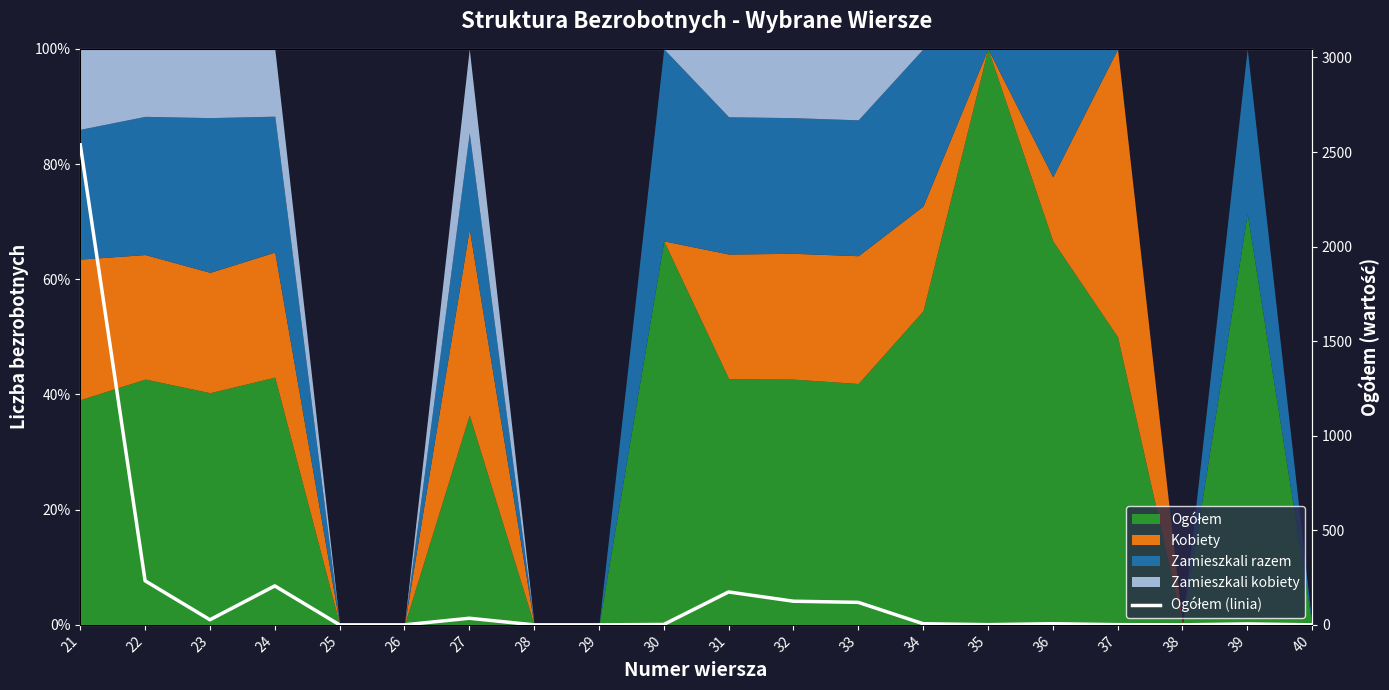

Where is the first local maximum?

24